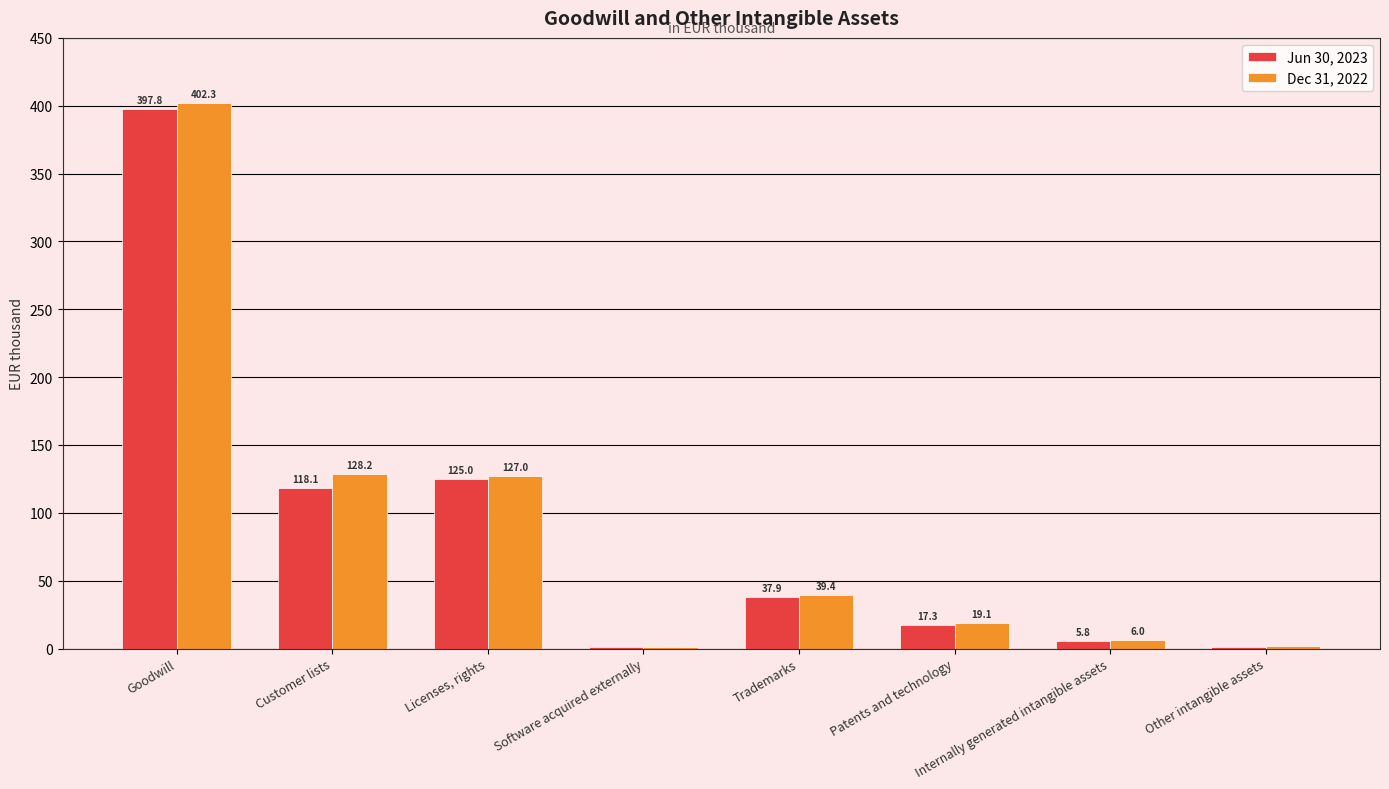

What is the maximum value for Jun 30, 2023?

397.8